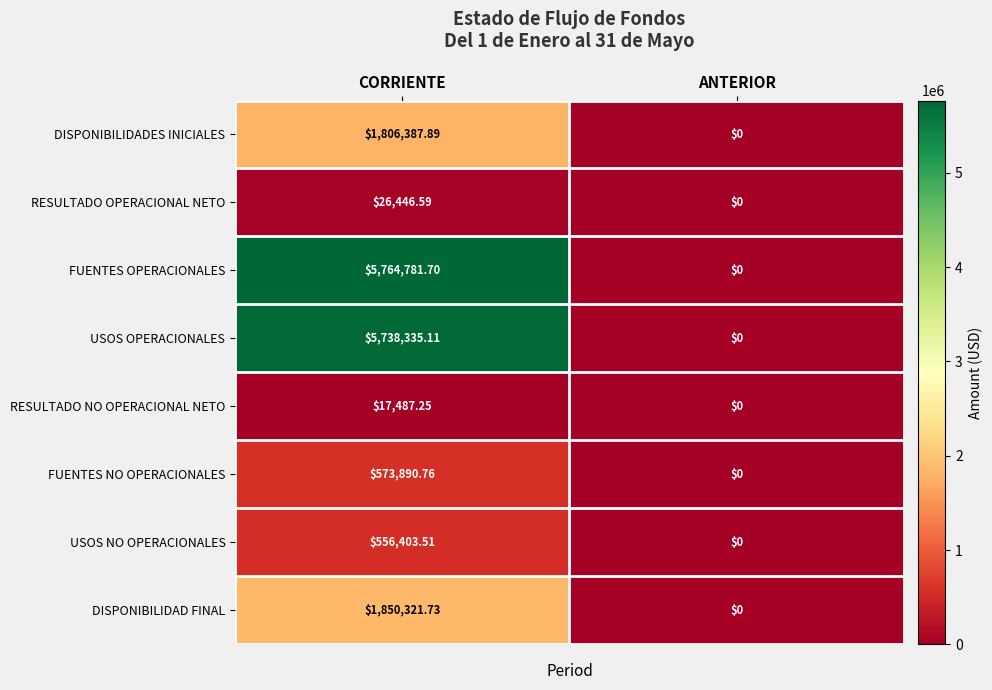

Which series has the largest range (max minus min)?

FUENTES OPERACIONALES